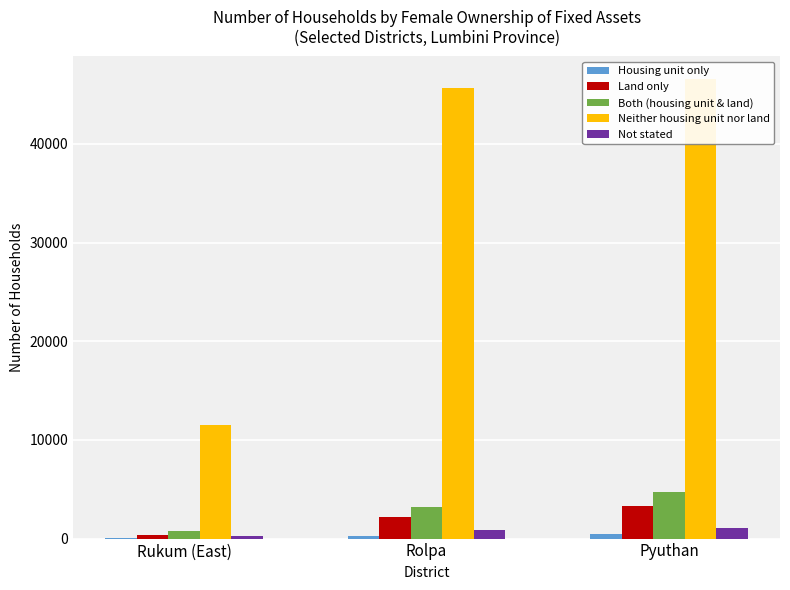

The Housing unit only series shows 88 at Rukum (East). True or false?

False